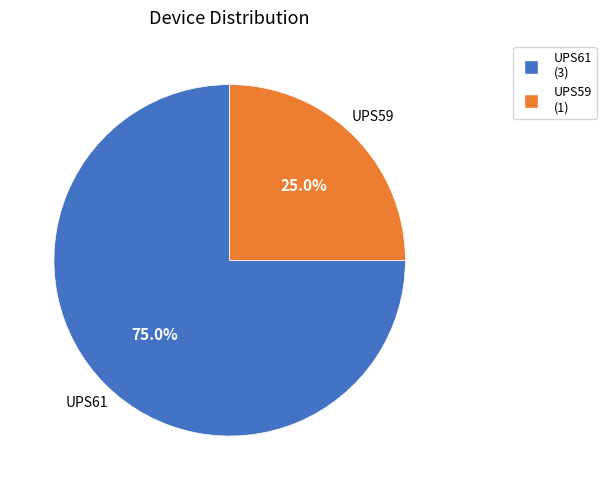

How many segments does this pie chart have?

2